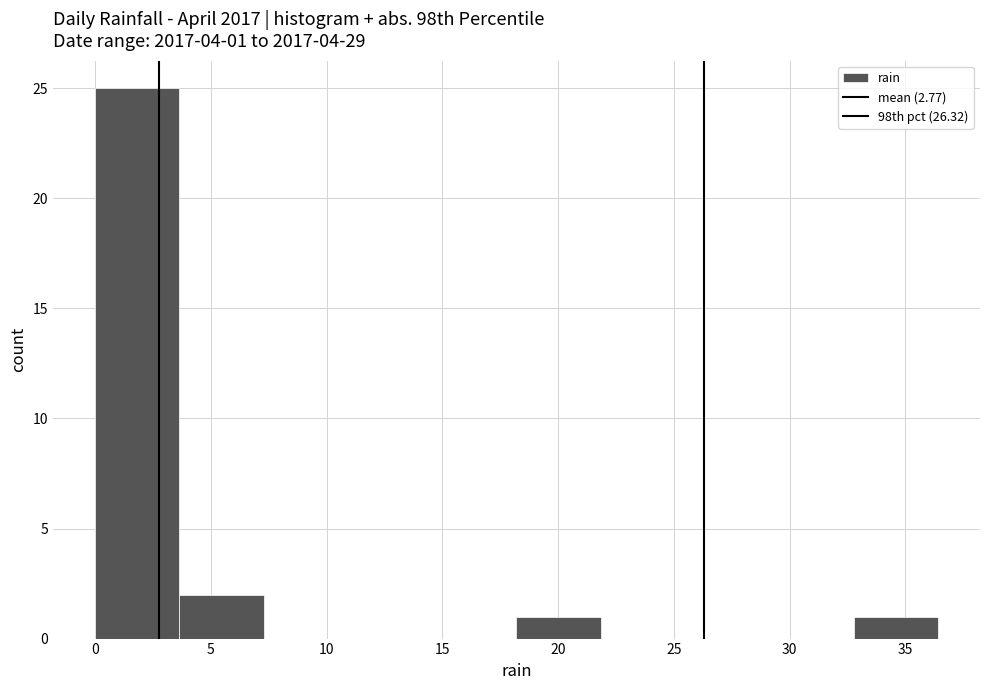

Over which range of the x-axis is the bar tallest?

0.0 to 3.5